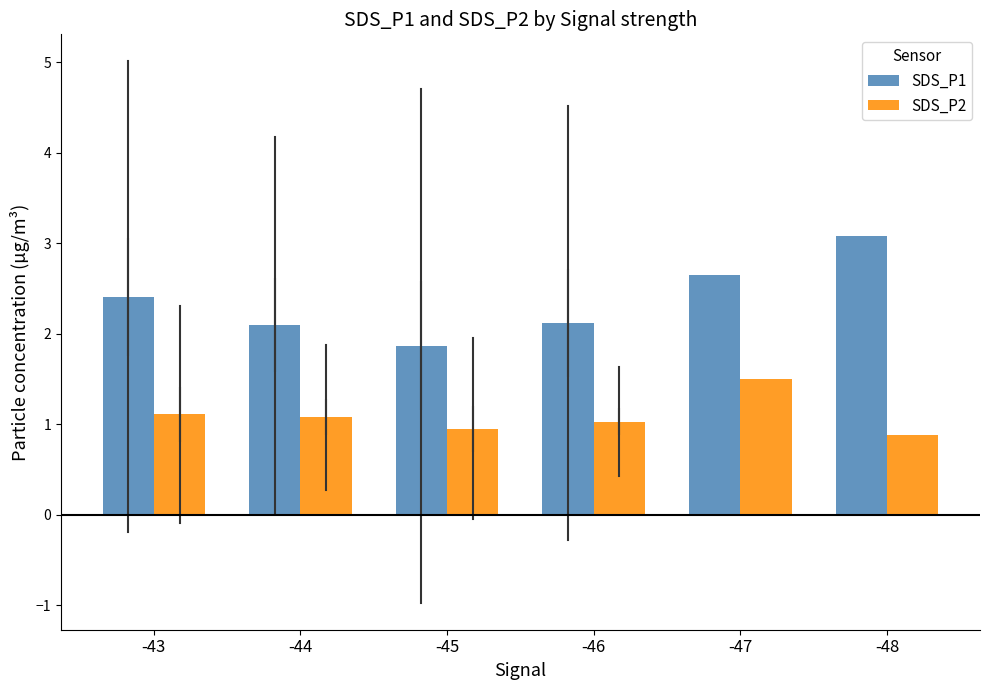

What value does the SDS_P2 series have at -43?

1.1